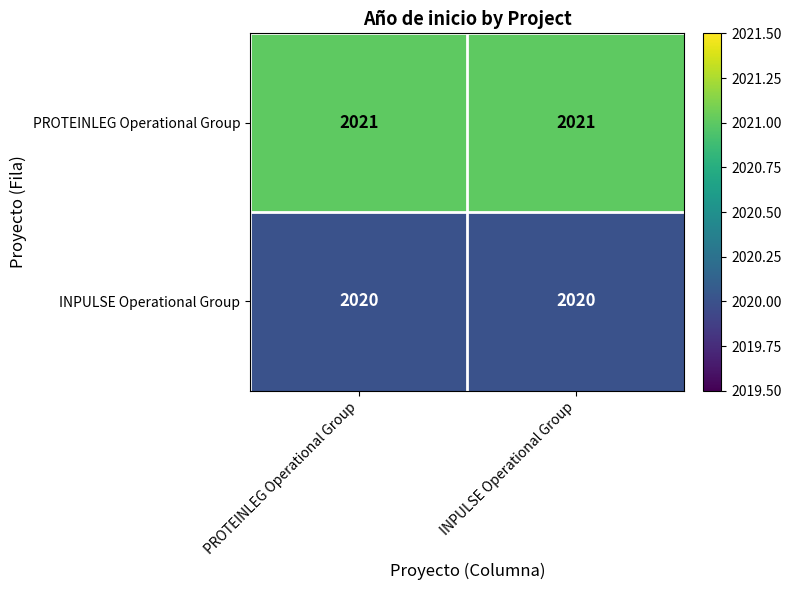

Read the PROTEINLEG Operational Group value at INPULSE Operational Group.

2021